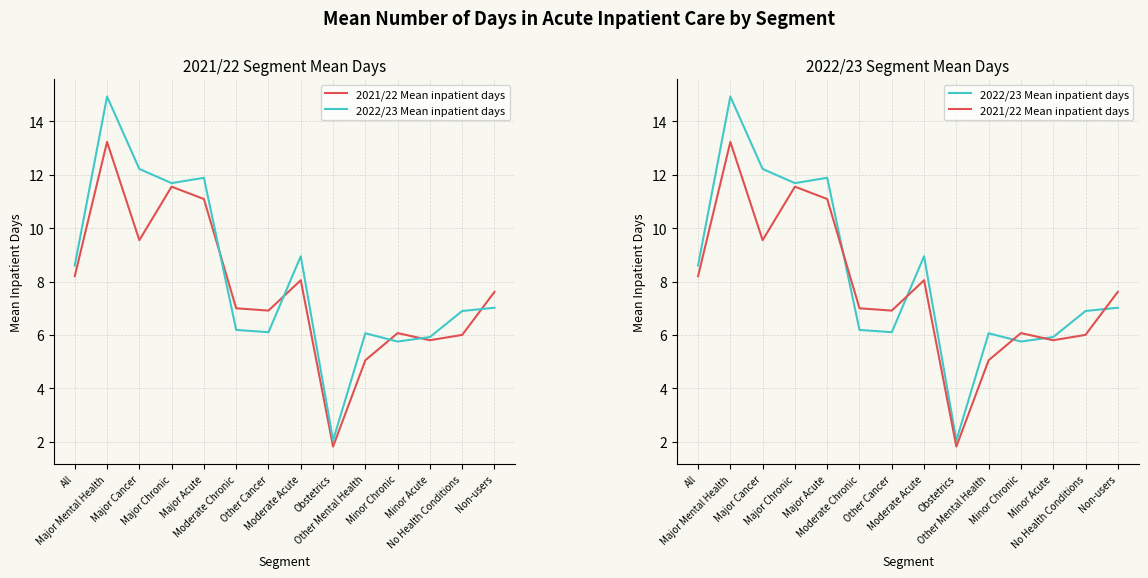

What is the value of the 2021/22 Mean inpatient days point at the 10th from the left?

5.0